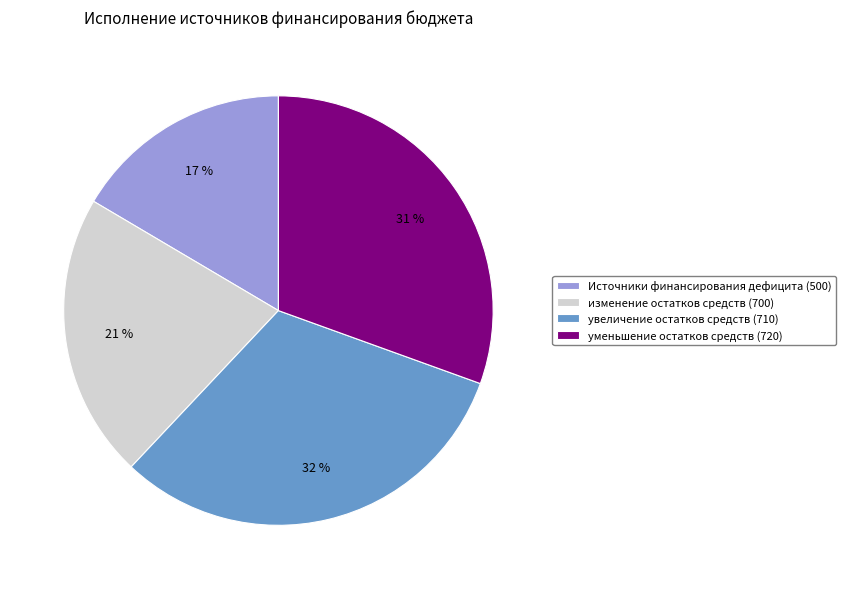

To the nearest percent, what is the difference between the Источники финансирования дефицита (500) and уменьшение остатков средств (720) slice percentages?

14%